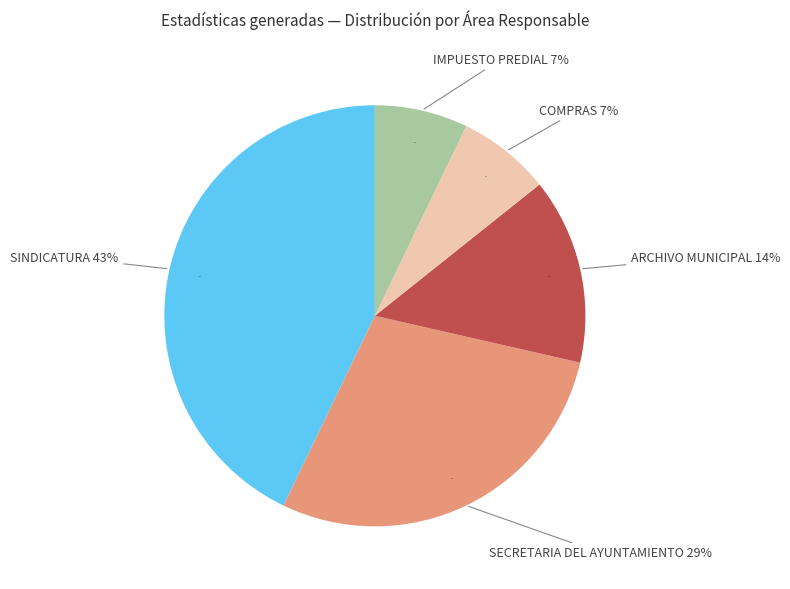

To the nearest percent, what is the difference between the SINDICATURA and IMPUESTO PREDIAL slice percentages?

36%